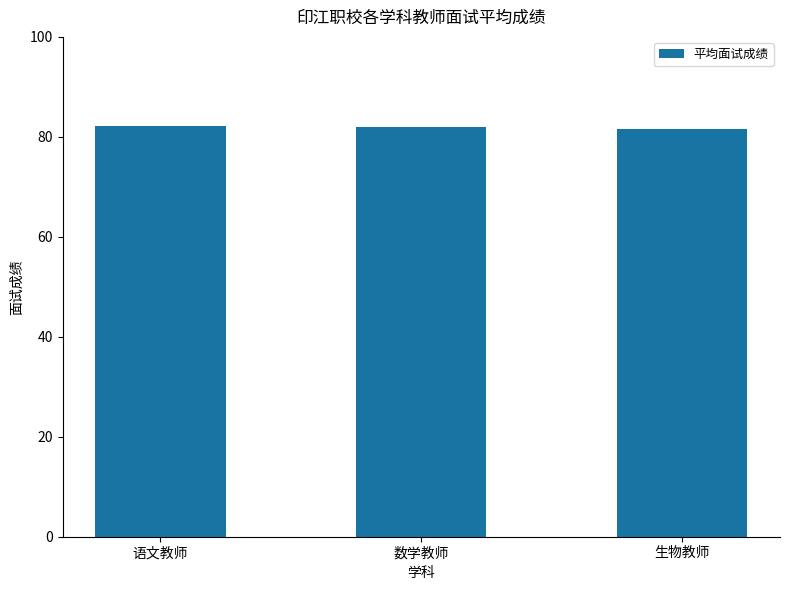

Are the bars grouped side by side (vs. stacked)?

No